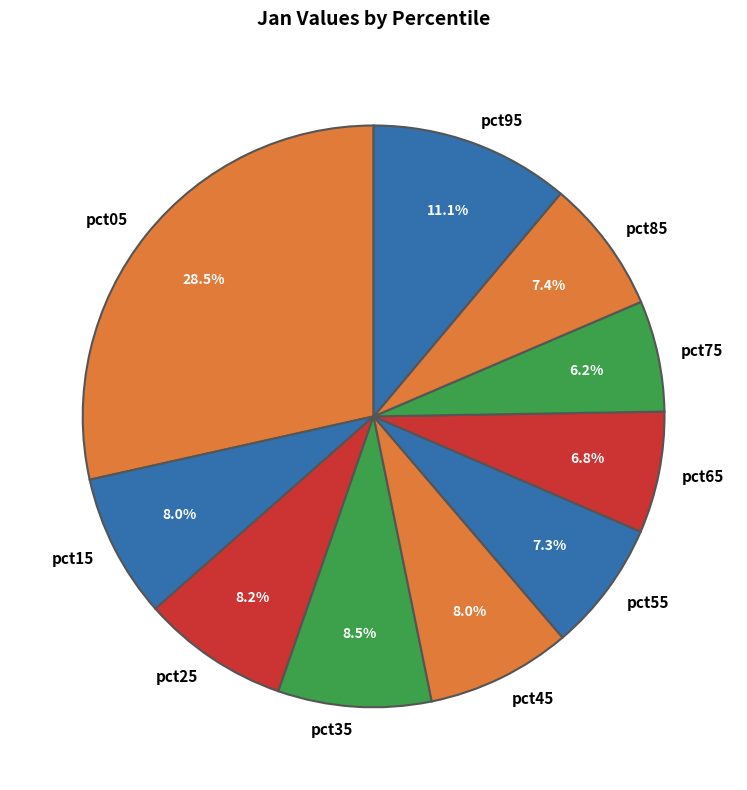

To the nearest percent, what percentage of the pie is pct75?

6%